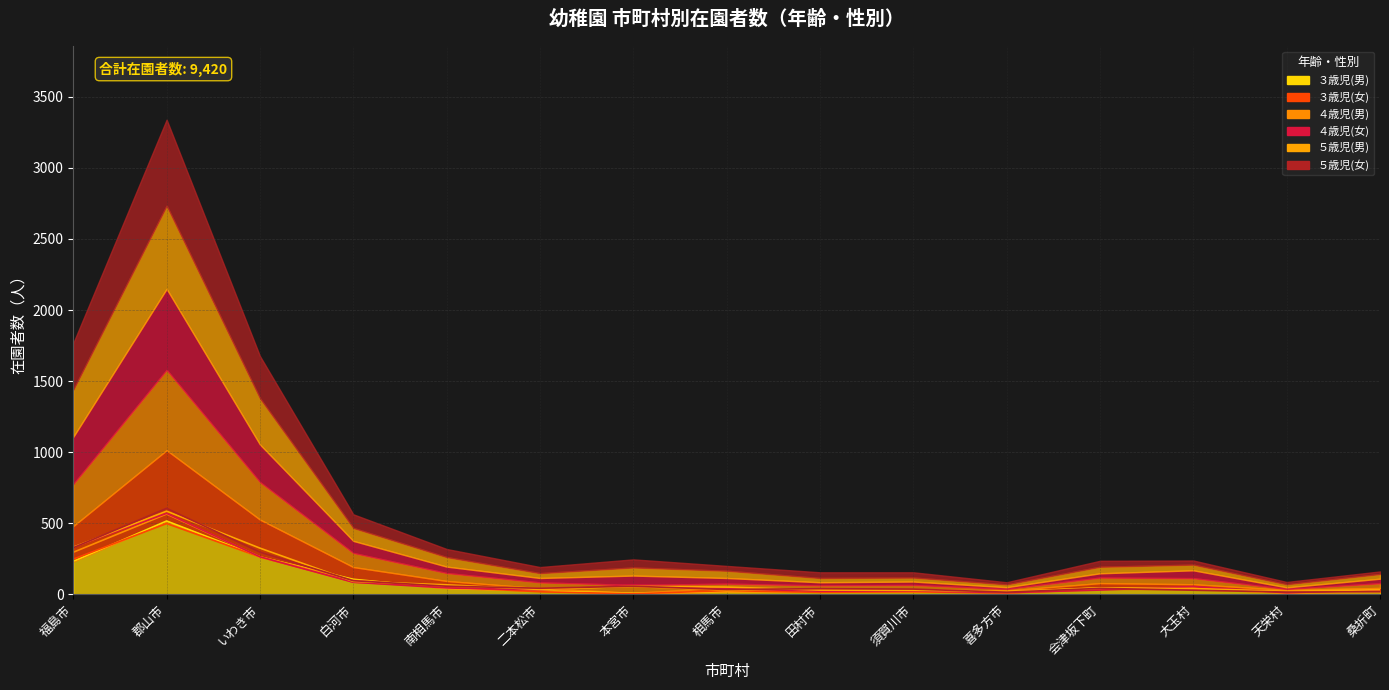

Reading left to right, transcribe all the data shown in this chart.

３歳児(男): 232	516	263	106	43	25	7	20	18	19	18	44	36	13	17
３歳児(女): 248	498	263	86	51	18	4	26	14	18	9	35	35	18	28
４歳児(男): 296	565	264	99	56	41	55	29	31	29	11	39	43	7	33
４歳児(女): 332	570	264	85	45	31	66	40	22	24	12	30	55	11	32
５歳児(男): 332	585	325	91	67	34	57	51	30	28	20	46	40	22	33
５歳児(女): 328	605	297	96	57	43	57	34	40	37	15	42	29	16	18